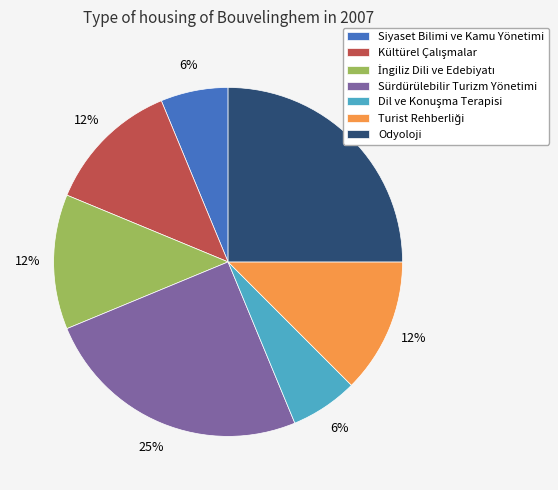

Is there a majority slice in this chart?

No